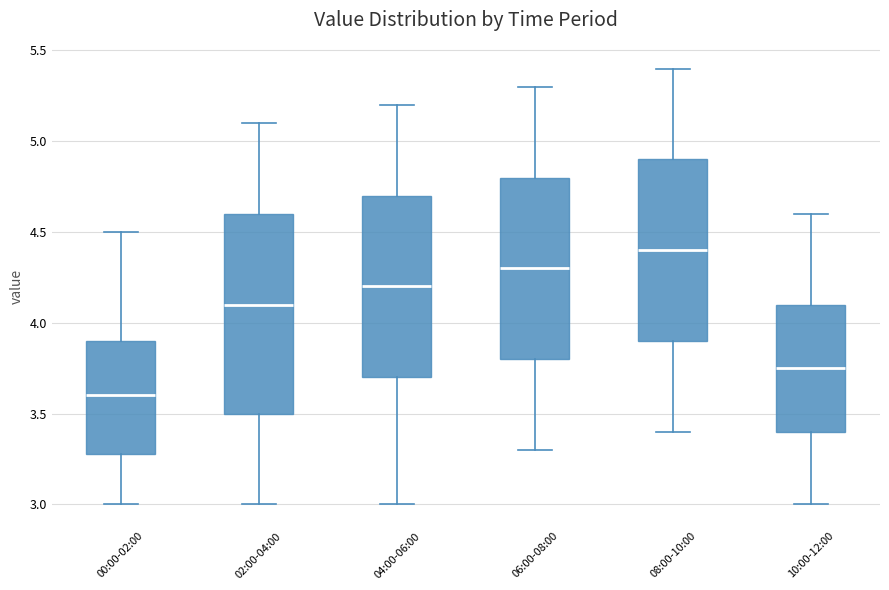

Reading left to right, transcribe this box plot: for each box, give where its median line is, the range the box spans, and where its two whiskers end, as read against the y-axis. The values are not printed on the chart, so give them approximately, as read against the axis.

00:00-02:00: median 3.60, box 3.30 to 3.90, whiskers 3.00 to 4.50
02:00-04:00: median 4.10, box 3.50 to 4.60, whiskers 3.00 to 5.10
04:00-06:00: median 4.20, box 3.70 to 4.70, whiskers 3.00 to 5.20
06:00-08:00: median 4.30, box 3.80 to 4.80, whiskers 3.30 to 5.30
08:00-10:00: median 4.40, box 3.90 to 4.90, whiskers 3.40 to 5.40
10:00-12:00: median 3.75, box 3.40 to 4.10, whiskers 3.00 to 4.60